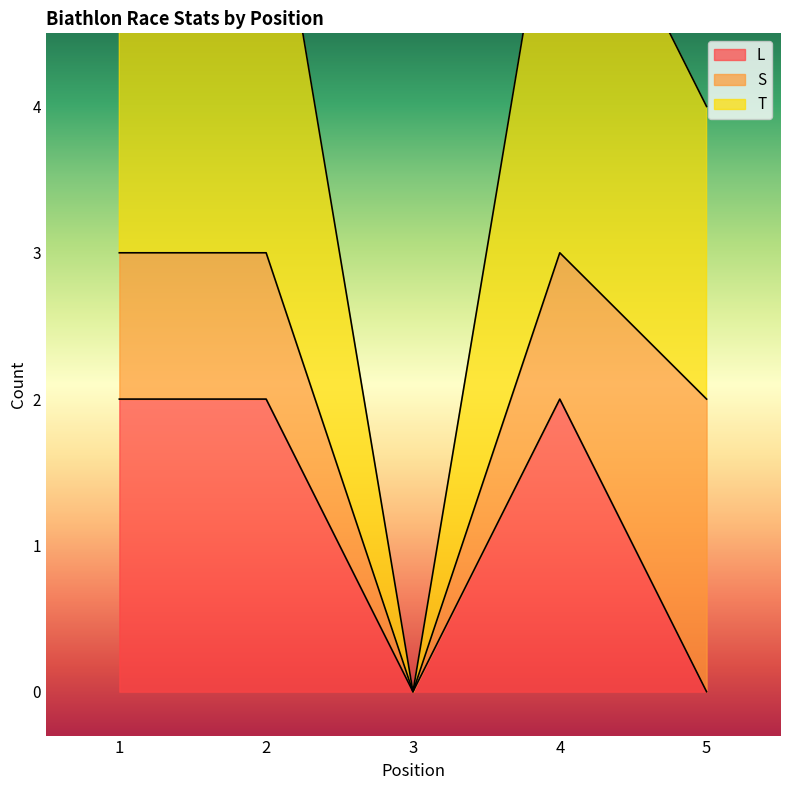

What is the value of the T point at the 1st from the left?

3